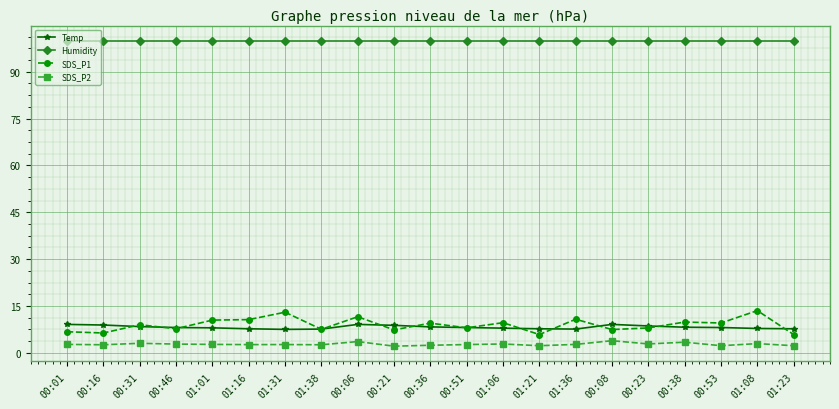

The SDS_P1 series shows 13.0 at 01:31. True or false?

True